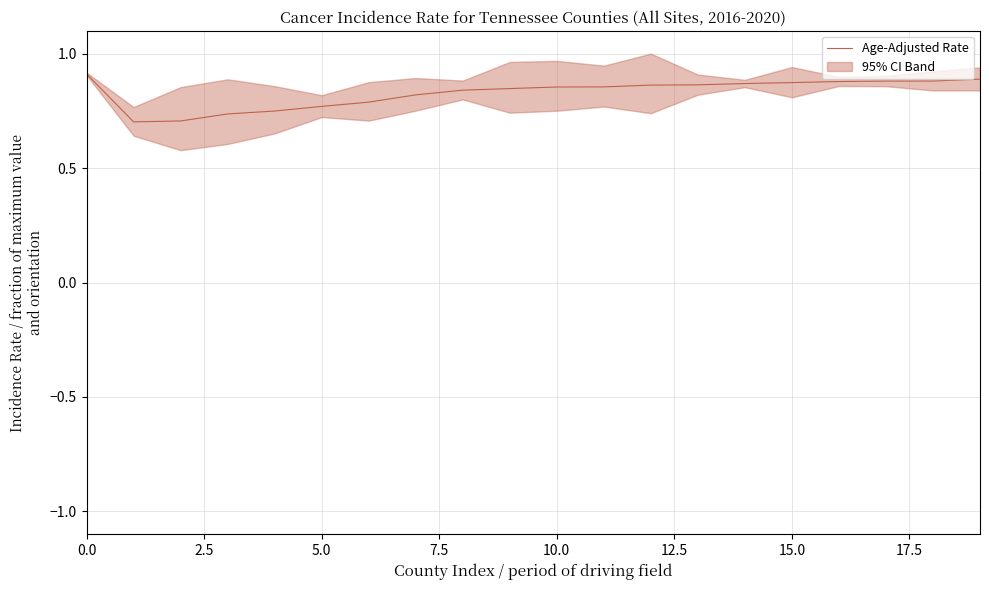

True or false: the data shows 0.2 at 19.

False